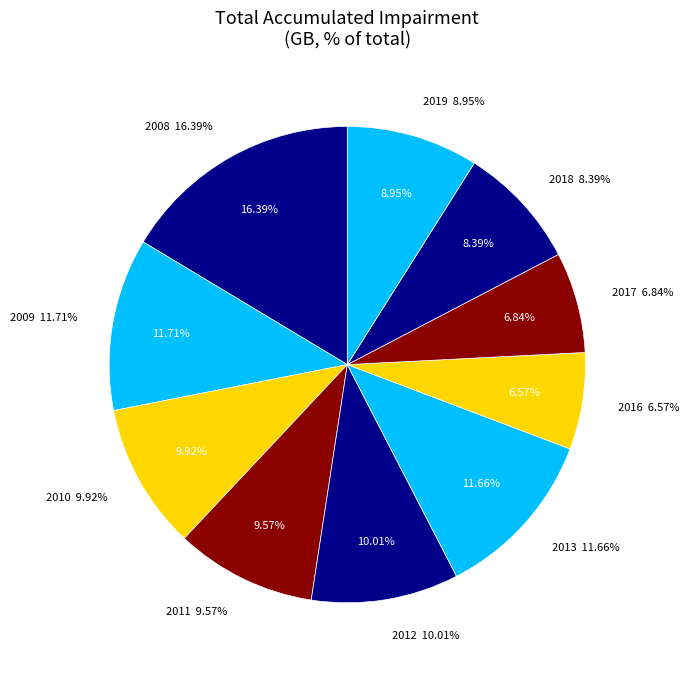

What is the ratio of the value at 2009 to the value at 2017?

1.7